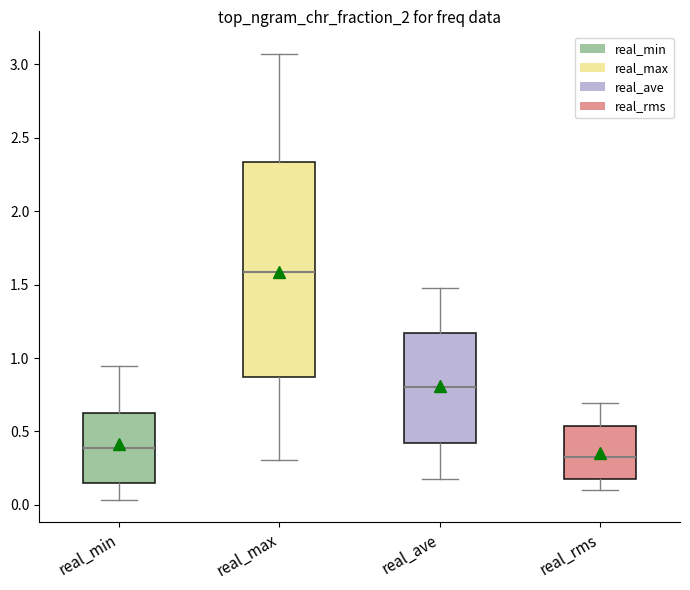

Reading left to right, transcribe this box plot: for each box, give where its median line is, the range the box spans, and where its two whiskers end, as read against the y-axis. The values are not printed on the chart, so give them approximately, as read against the axis.

real_min: median 0.40, box 0.15 to 0.65, whiskers 0.05 to 0.95
real_max: median 1.60, box 0.85 to 2.35, whiskers 0.30 to 3.05
real_ave: median 0.80, box 0.40 to 1.15, whiskers 0.15 to 1.50
real_rms: median 0.35, box 0.20 to 0.55, whiskers 0.10 to 0.70